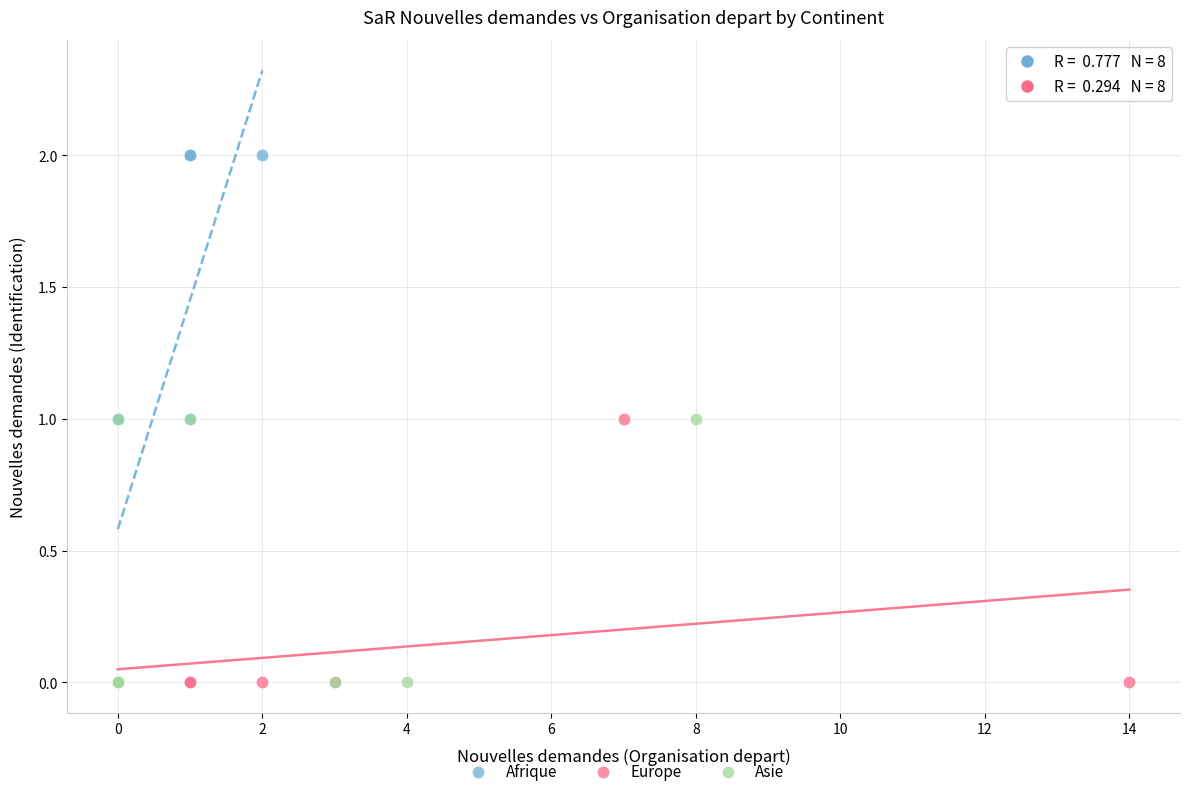

Which series contains the highest Y value?

Afrique